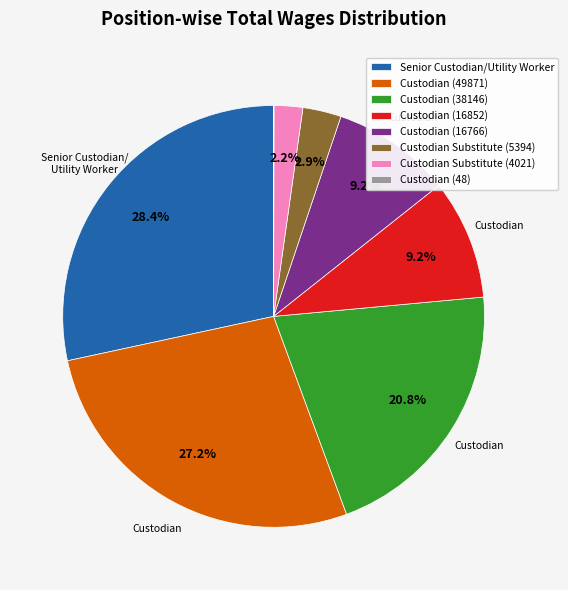

Which has a higher value, Custodian (38146) or Custodian Substitute (4021)?

Custodian (38146)